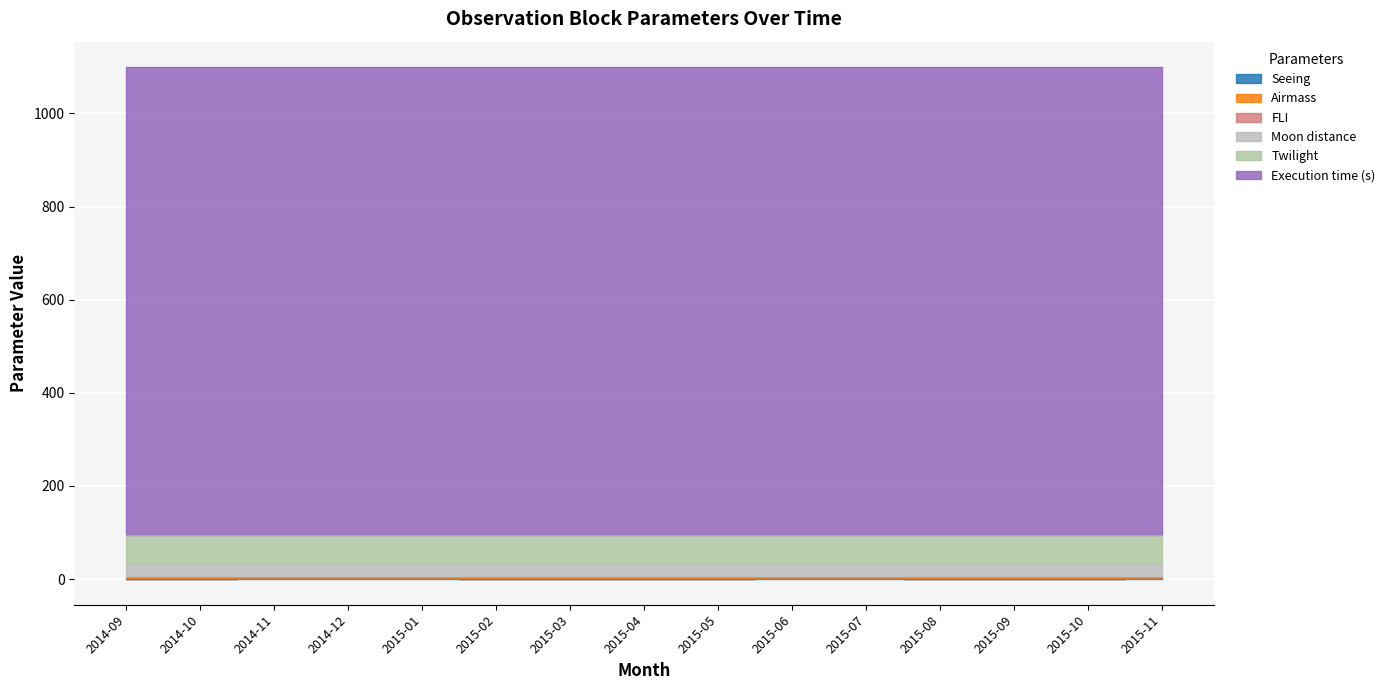

Which category has the lowest value across all series?

2014-09